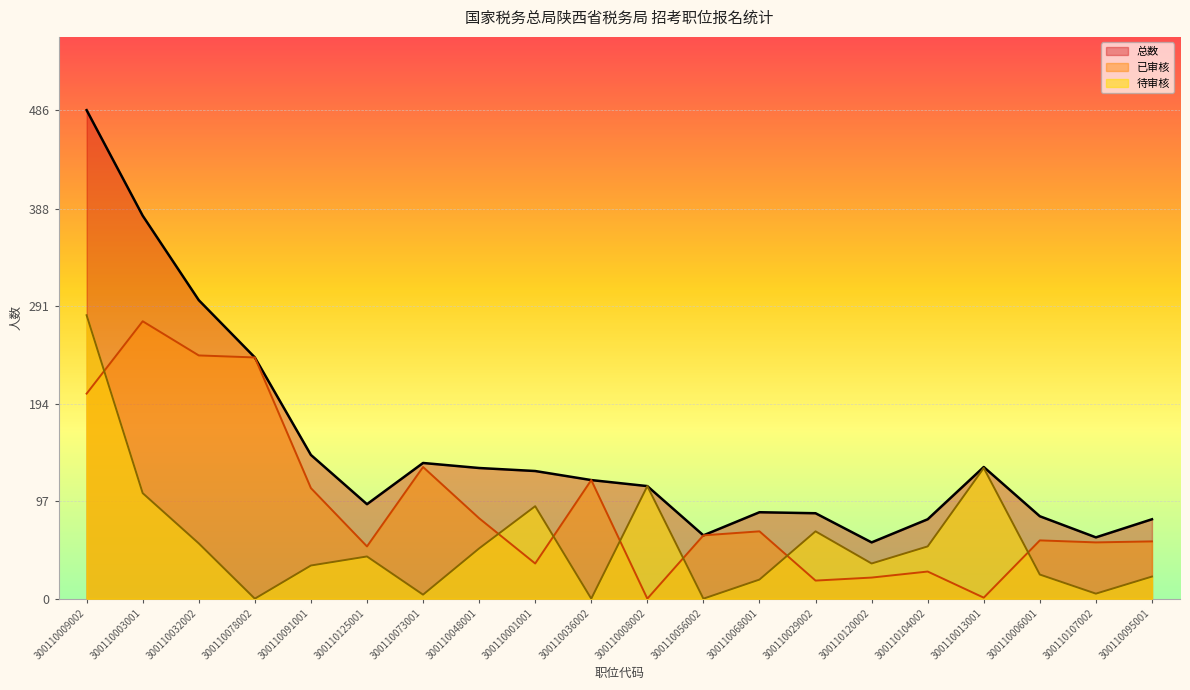

True or false: 已审核 has a value of 240 at 300110078002.

True